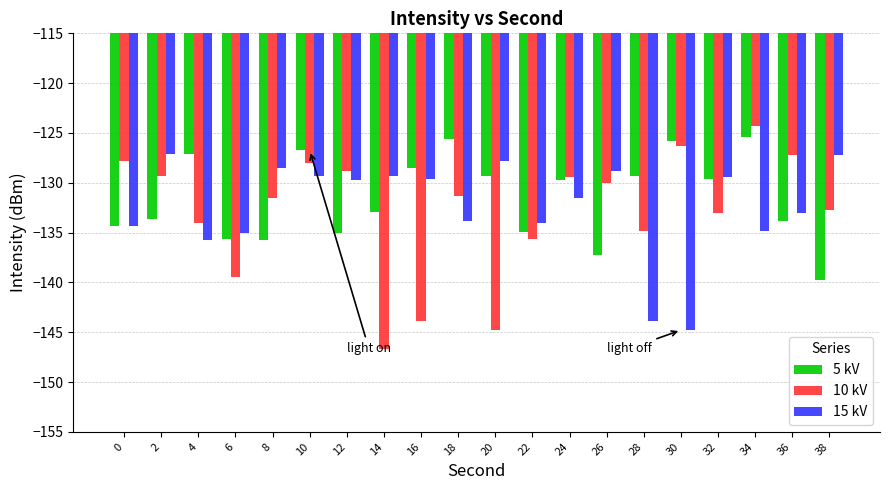

Which series has the largest range (max minus min)?

10 kV